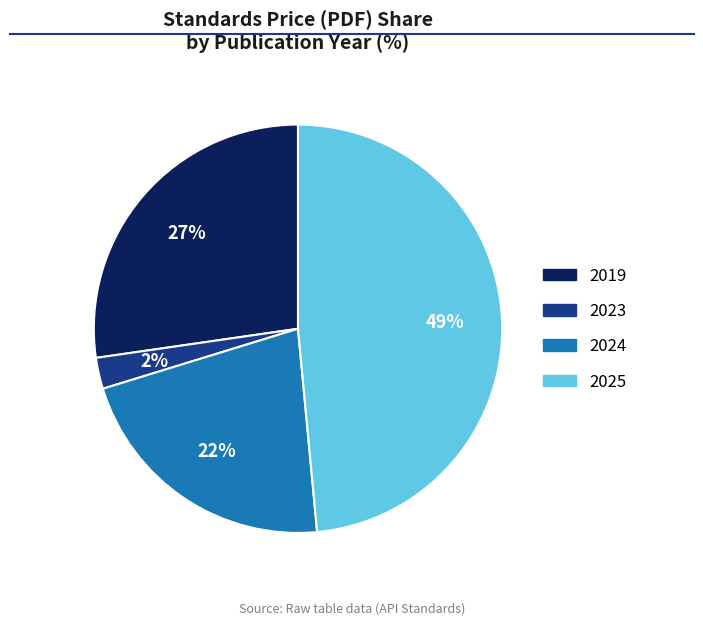

To the nearest percent, what is the combined percentage of 2023 and 2025?

51%